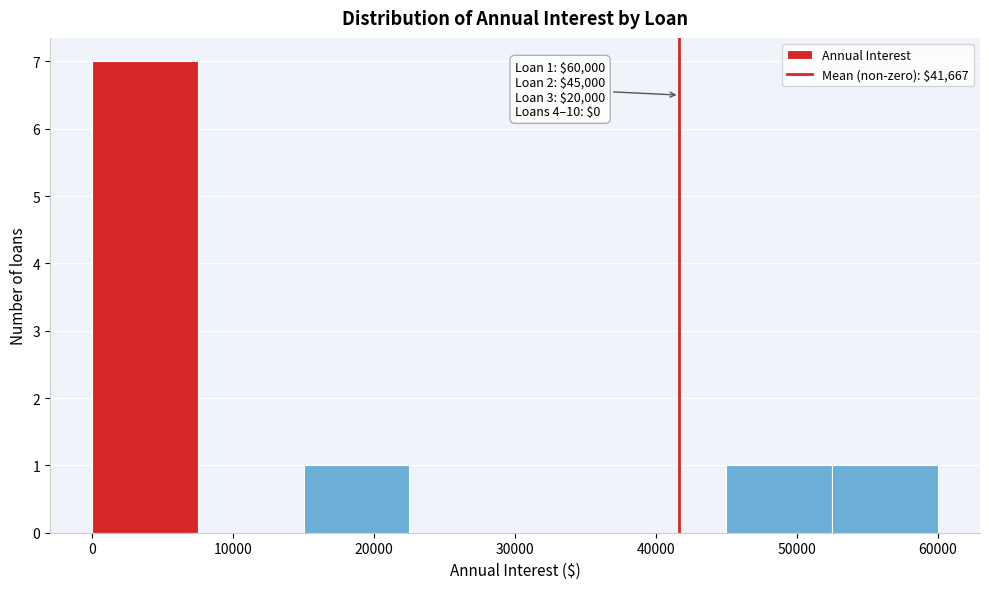

Which range on the x-axis has the tallest bar?

0 to 7500